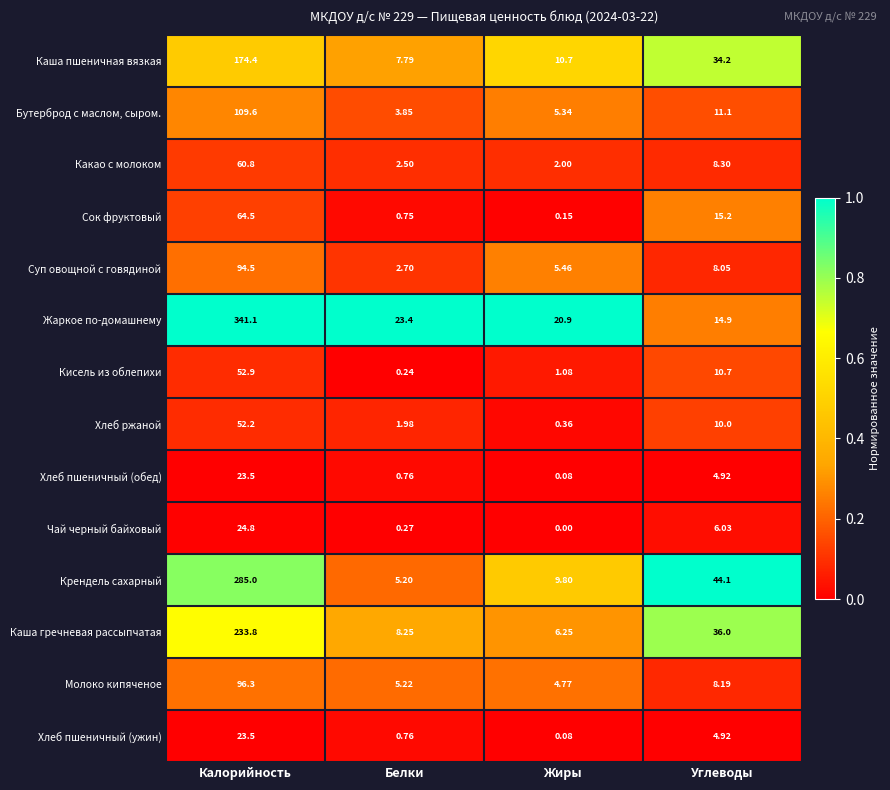

List the labels in order of Хлеб пшеничный (обед) value, smallest first.

Жиры, Белки, Углеводы, Калорийность